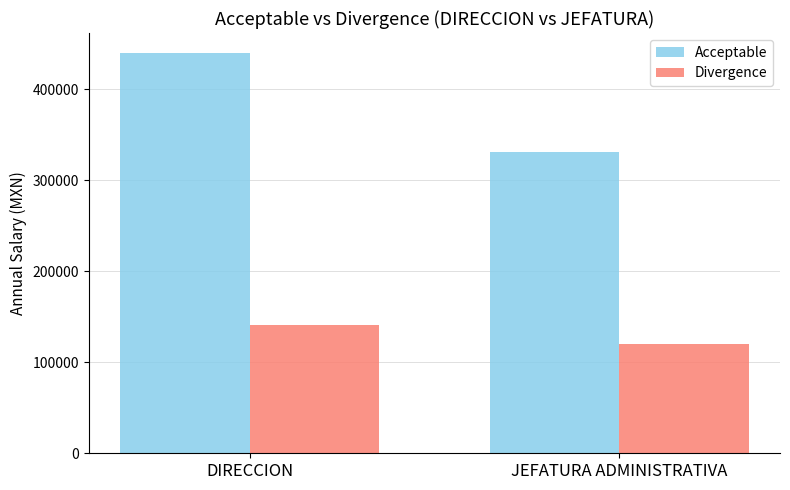

What is the lowest value of the Divergence series?

120164.5